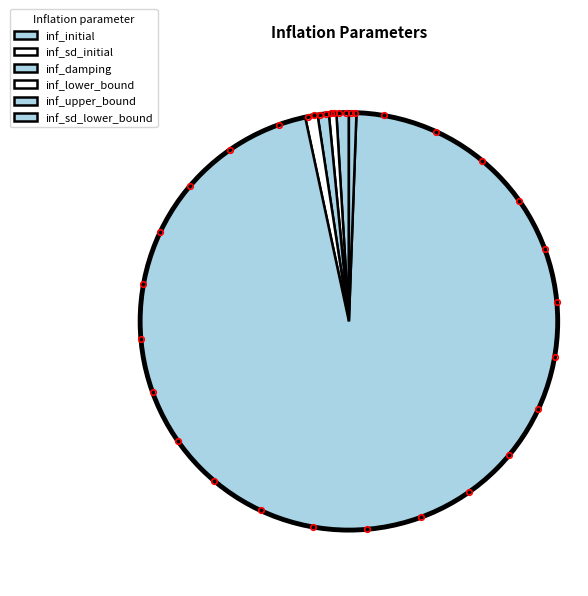

Which category has the biggest portion of the pie?

inf_upper_bound